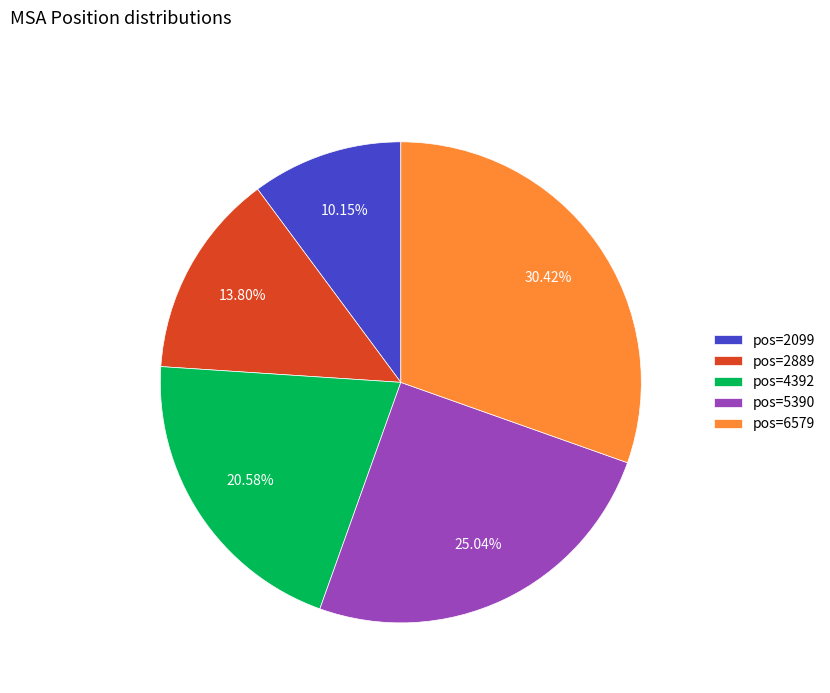

Which has a higher value, pos=4392 or pos=6579?

pos=6579